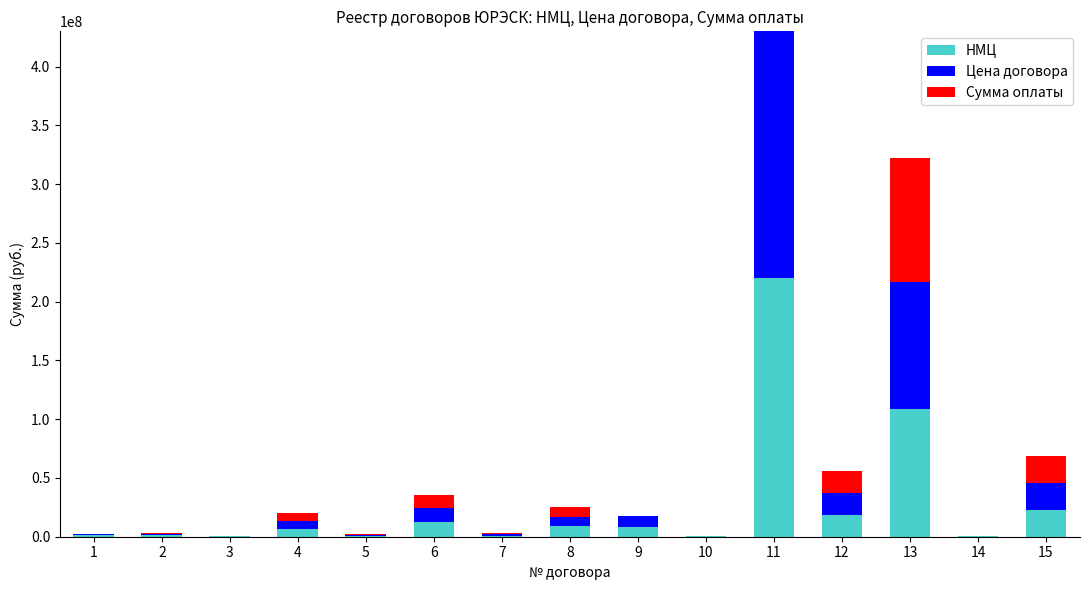

At which category is the sum across all series the highest?

11